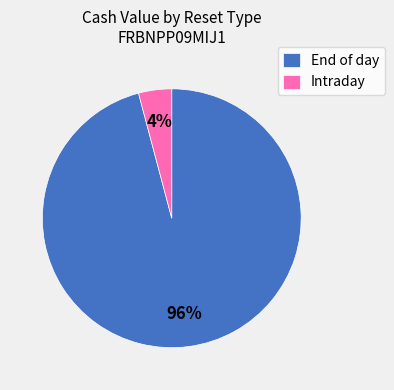

Which slice is the smallest?

Intraday